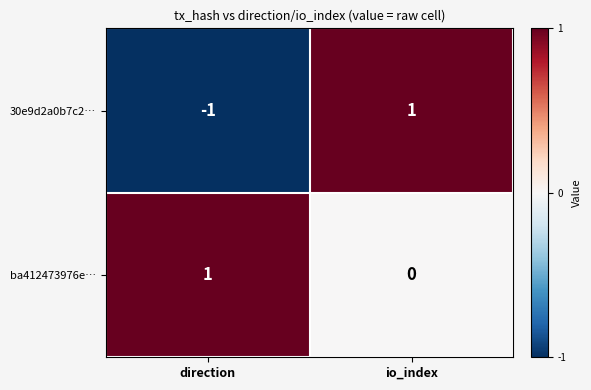

At direction, list the series in order from smallest to largest.

30e9d2a0b7c2…, ba412473976e…